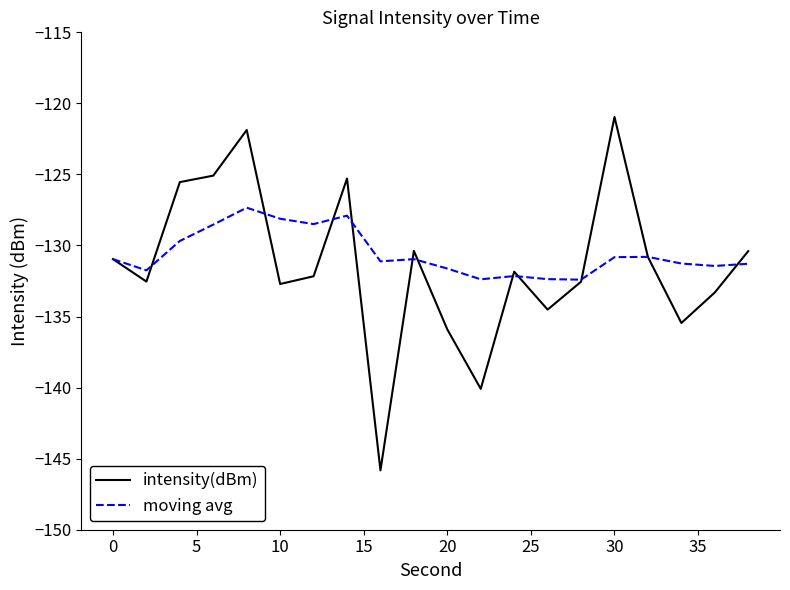

True or false: intensity(dBm) and moving avg intersect in this chart.

True